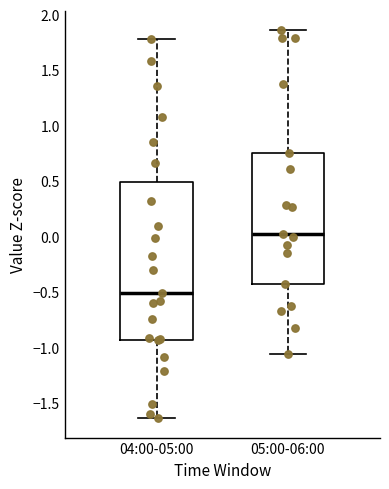

Reading left to right, transcribe this box plot: for each box, give where its median line is, the range the box spans, and where its two whiskers end, as read against the y-axis. The values are not printed on the chart, so give them approximately, as read against the axis.

04:00-05:00: median -0.50, box -0.95 to 0.50, whiskers -1.65 to 1.80
05:00-06:00: median 0.05, box -0.40 to 0.75, whiskers -1.05 to 1.85